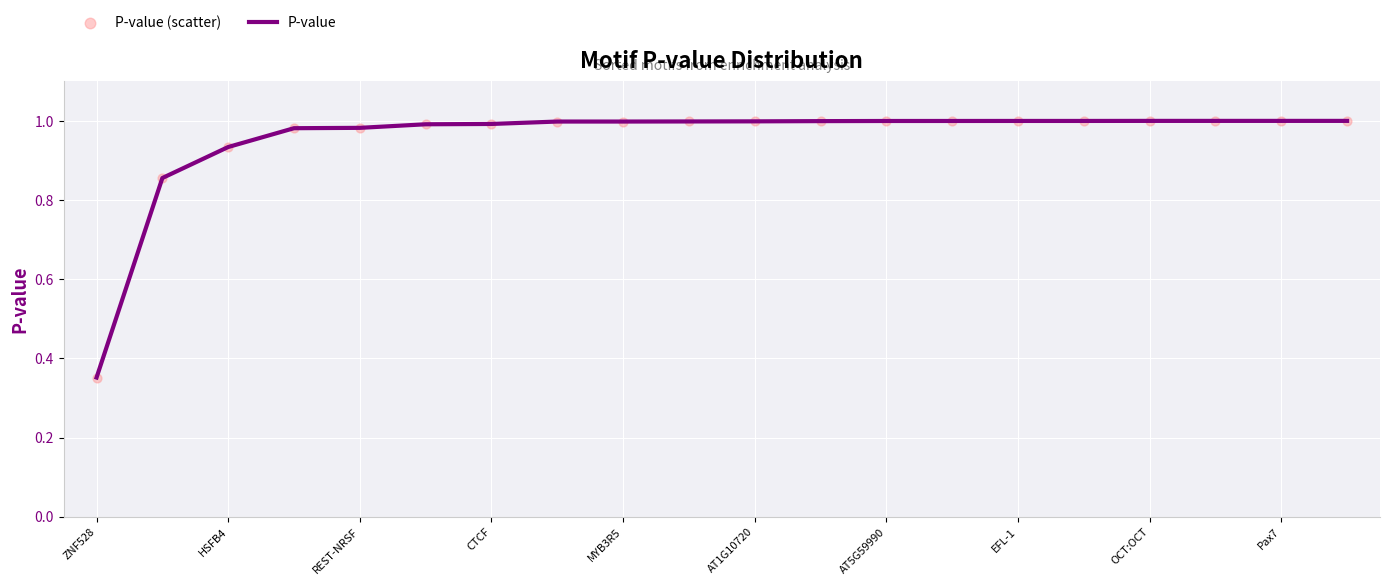

What is the difference between the maximum and minimum values?

0.6